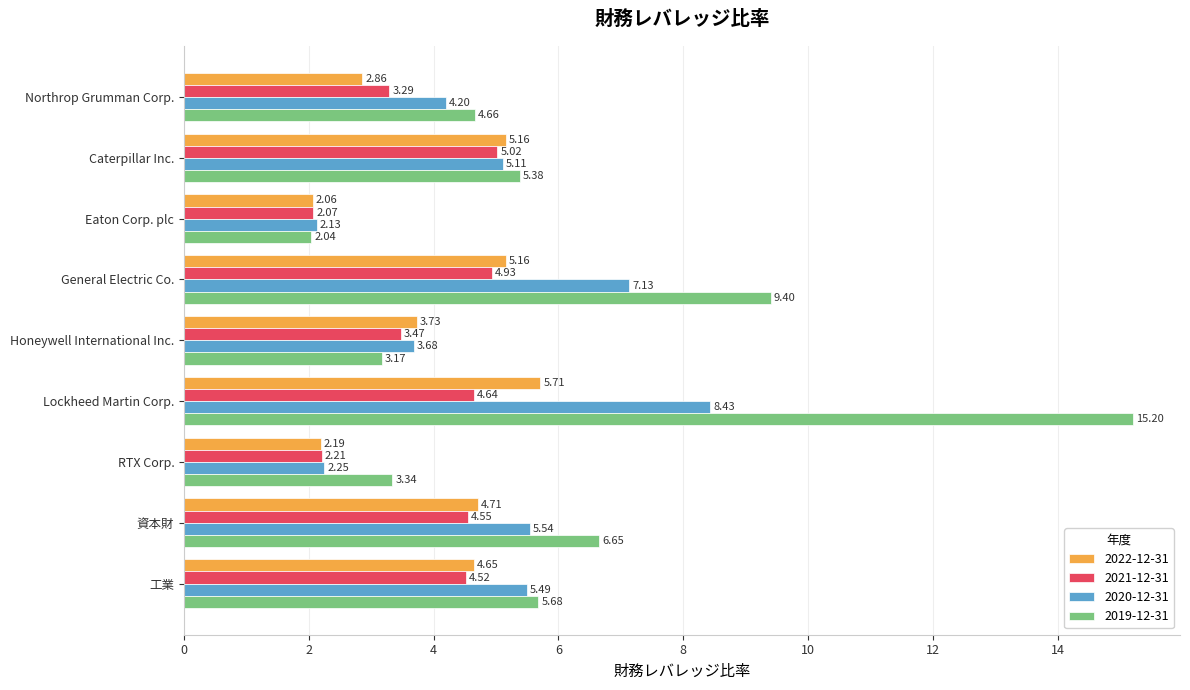

Read the 2020-12-31 value at Lockheed Martin Corp..

8.4